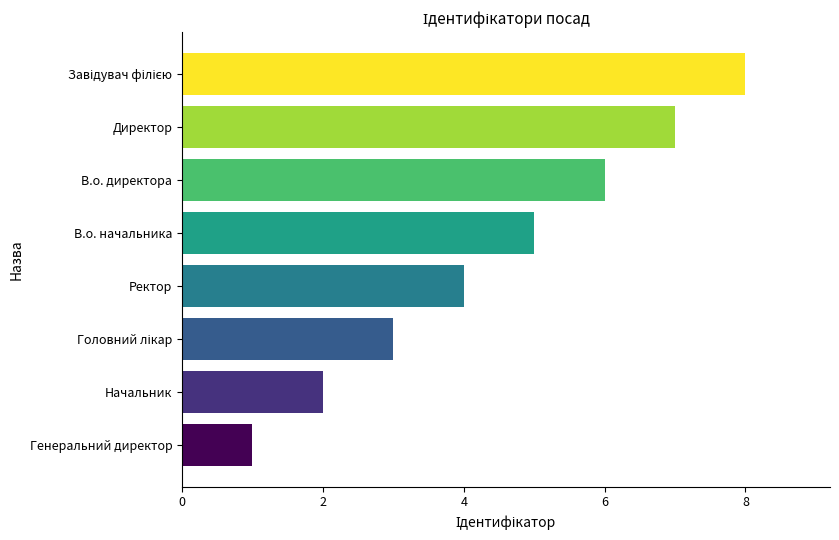

The chart shows a value of 6 at В.о. директора. True or false?

True